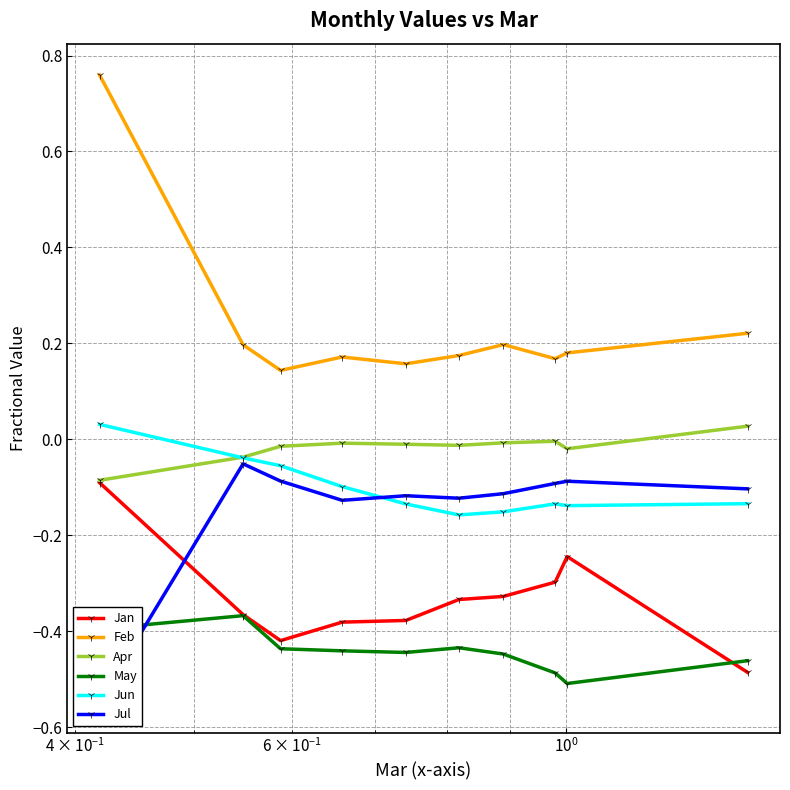

True or false: Apr and May intersect in this chart.

False